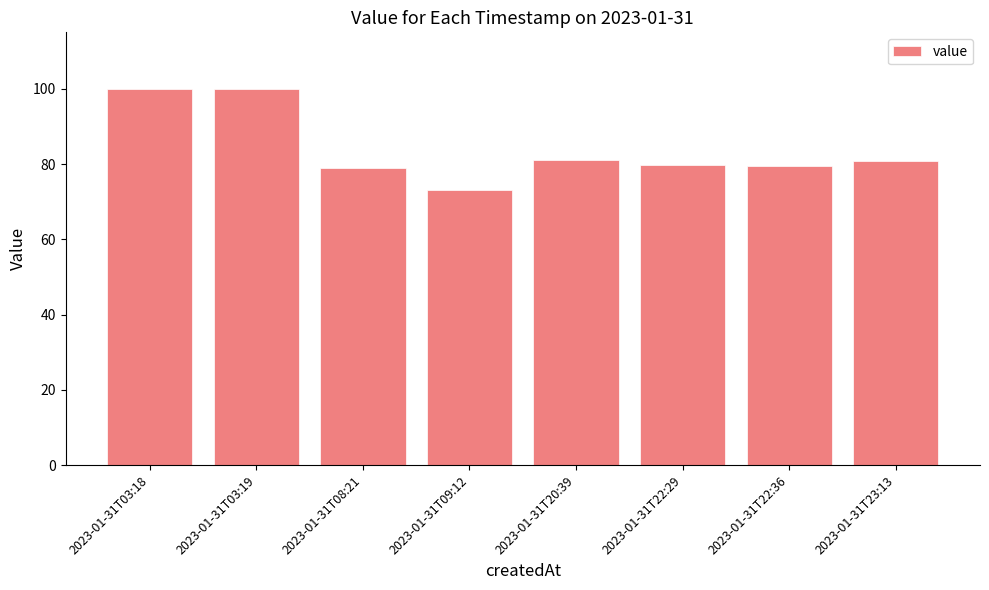

How many distinct data groups are displayed?

1